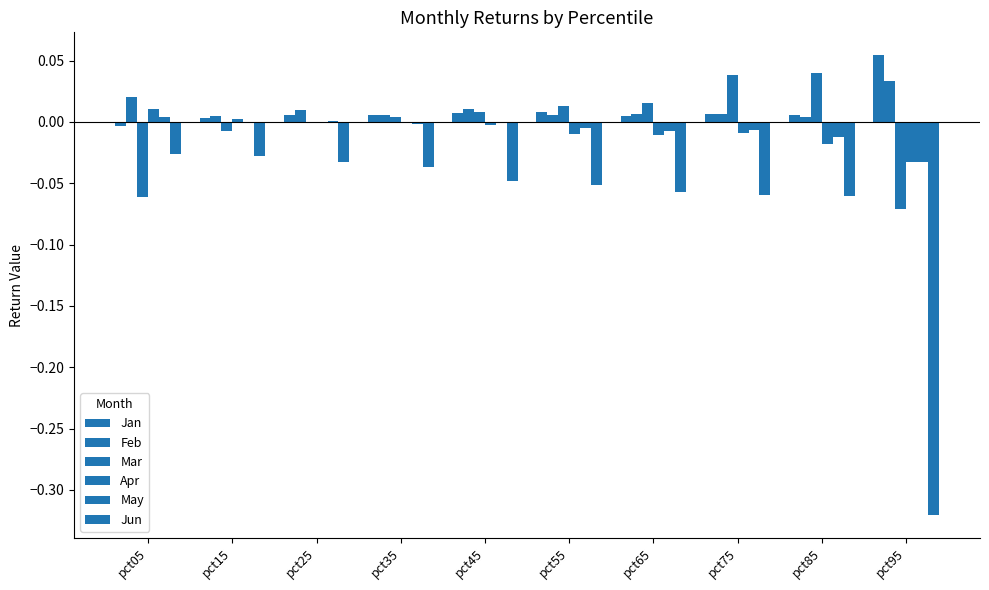

How many series are shown in this chart?

6